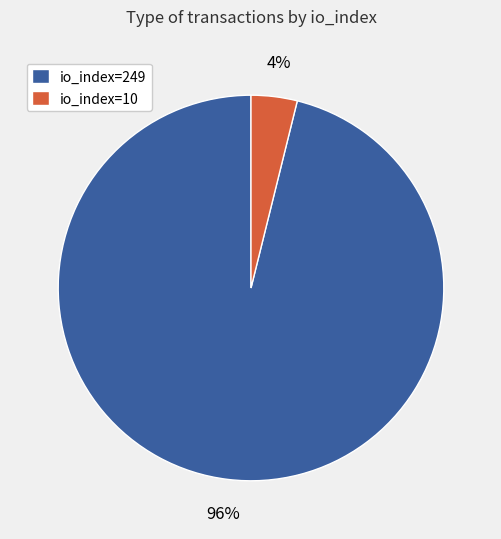

Is it true that io_index=10 is 4% of the pie?

True